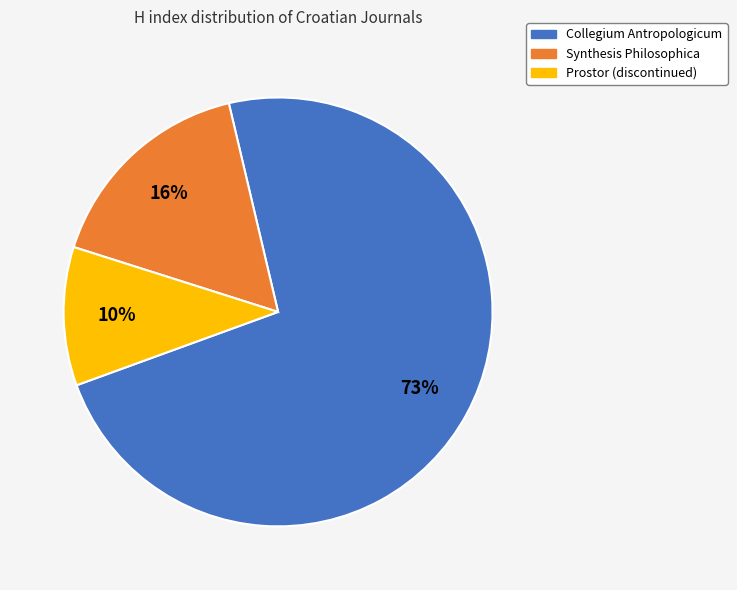

How many segments does this pie chart have?

3